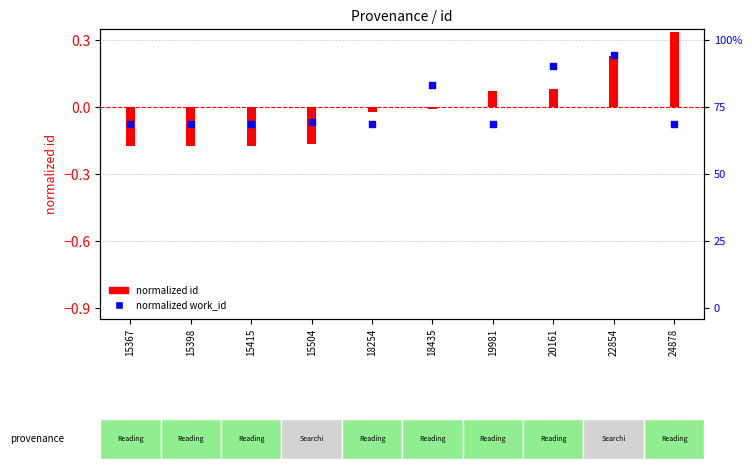

Which series reaches the minimum Y coordinate?

normalized id